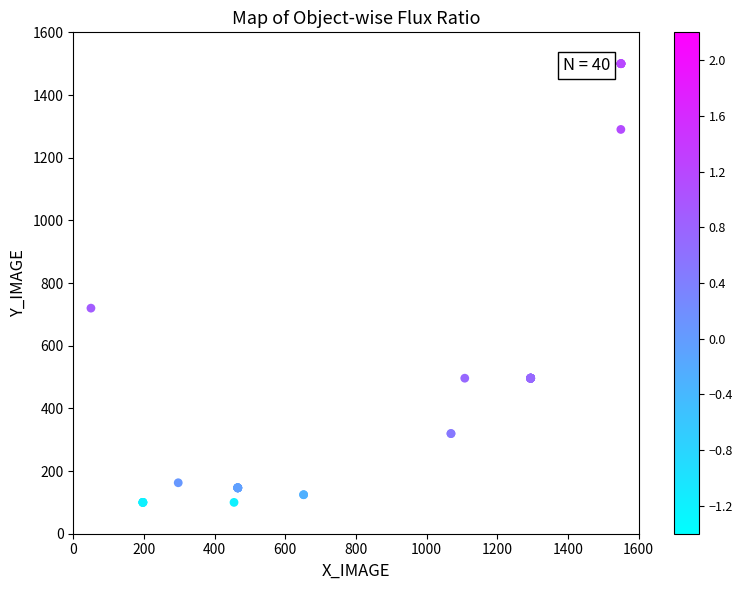

What Y value in the scatter plot is closest to 800?

719.8